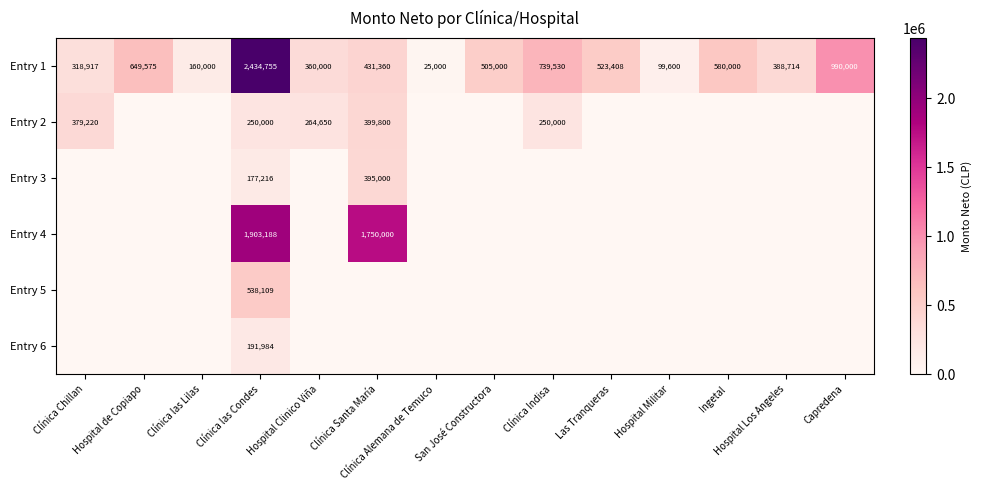

Where is Entry 1 nearest to the value 1229877?

Capredena